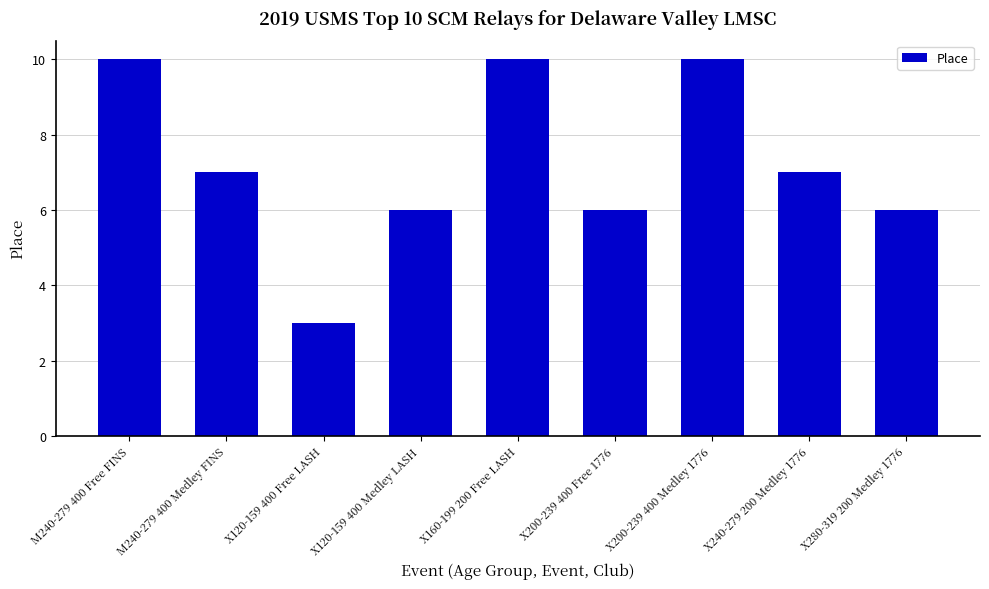

What is the difference between the maximum and minimum values?

7